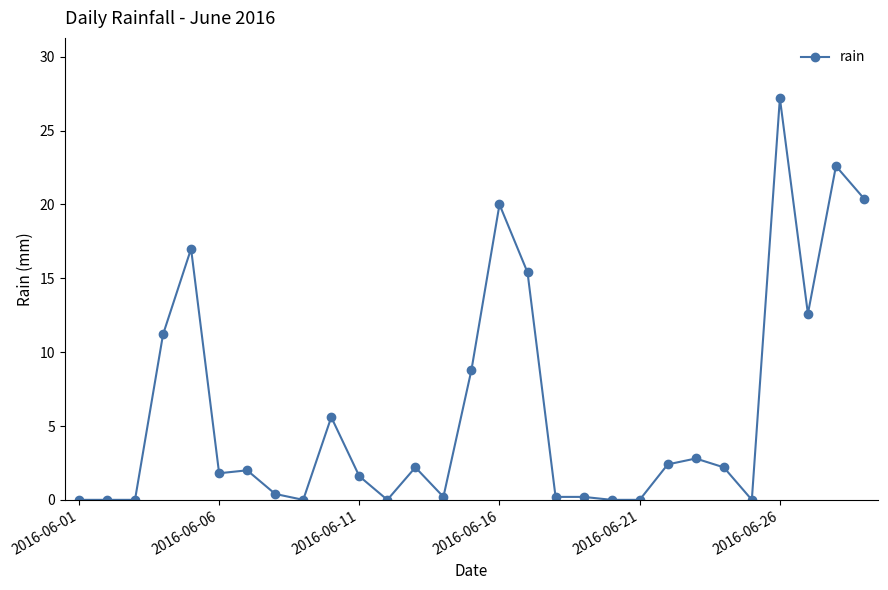

What is the maximum value shown in the chart?

27.2